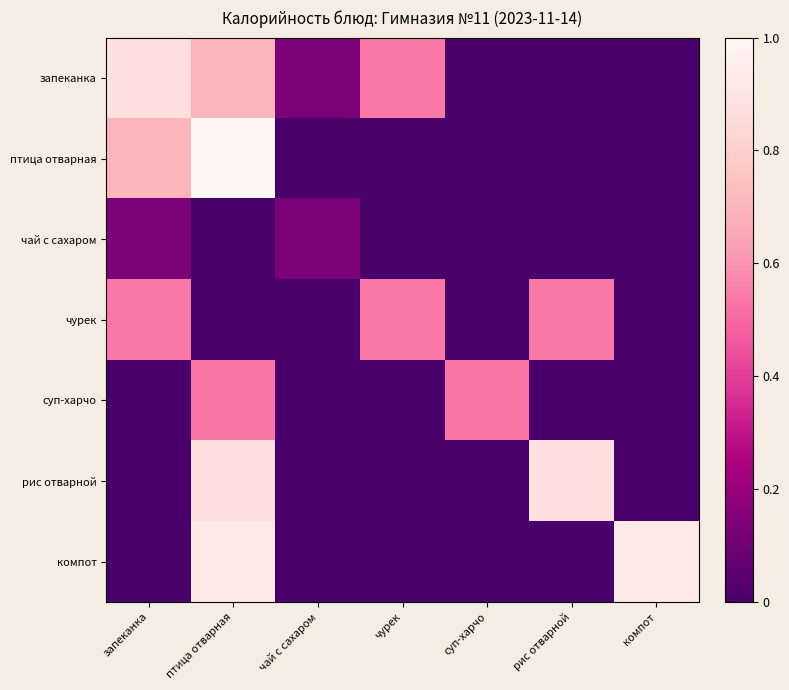

Reading right to left, list all the values displayed in this chart.

запеканка: компот=0.0	рис отварной=0.0	суп-харчо=0.0	чурек=0.5	чай с сахаром=0.1	птица отварная=0.7	запеканка=0.9
птица отварная: компот=0.0	рис отварной=0.0	суп-харчо=0.0	чурек=0.0	чай с сахаром=0.0	птица отварная=1.0	запеканка=0.7
чай с сахаром: компот=0.0	рис отварной=0.0	суп-харчо=0.0	чурек=0.0	чай с сахаром=0.1	птица отварная=0.0	запеканка=0.1
чурек: компот=0.0	рис отварной=0.5	суп-харчо=0.0	чурек=0.5	чай с сахаром=0.0	птица отварная=0.0	запеканка=0.5
суп-харчо: компот=0.0	рис отварной=0.0	суп-харчо=0.5	чурек=0.0	чай с сахаром=0.0	птица отварная=0.5	запеканка=0.0
рис отварной: компот=0.0	рис отварной=0.9	суп-харчо=0.0	чурек=0.0	чай с сахаром=0.0	птица отварная=0.9	запеканка=0.0
компот: компот=0.9	рис отварной=0.0	суп-харчо=0.0	чурек=0.0	чай с сахаром=0.0	птица отварная=0.9	запеканка=0.0